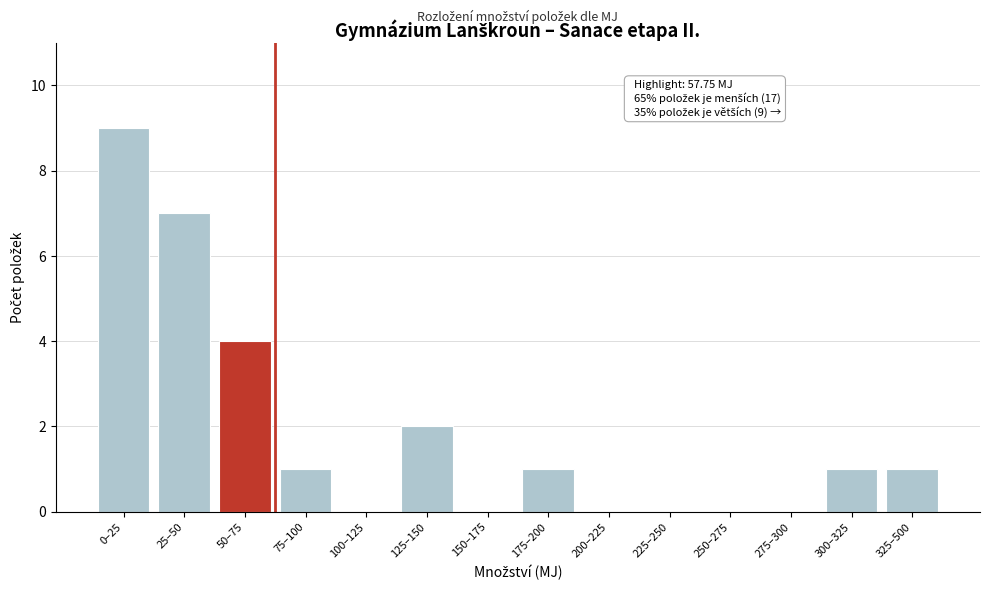

Reading left to right, list all the values displayed in this chart.

0–25=9	25–50=7	50–75=4	75–100=1	100–125=0	125–150=2	150–175=0	175–200=1	200–225=0	225–250=0	250–275=0	275–300=0	300–325=1	325–500=1